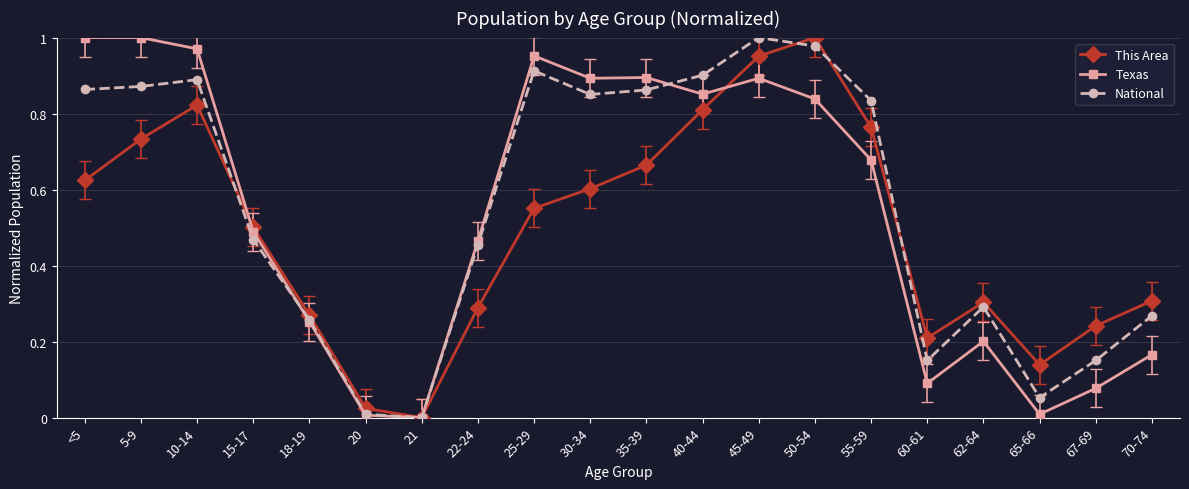

What is the total value across all series at 50-54?

2.8